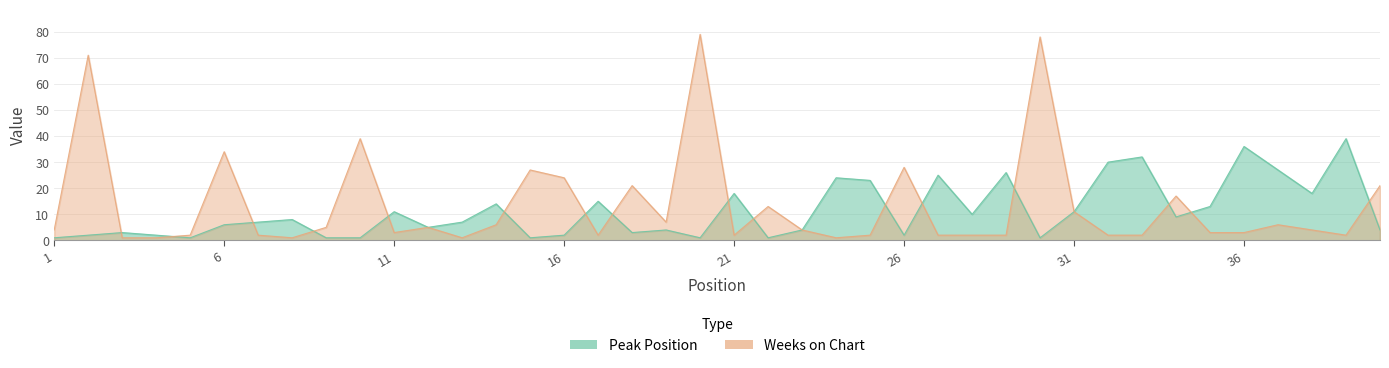

Which series has the widest spread of values?

Weeks on Chart